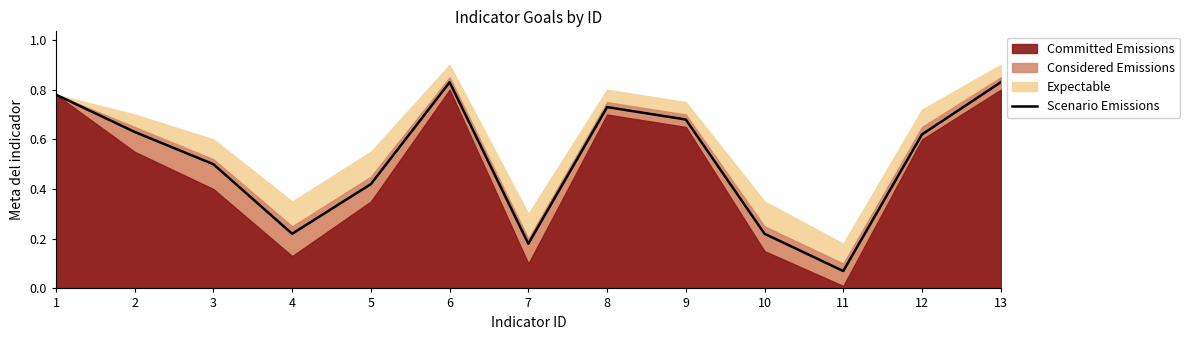

What is the value of the 6th point from the left?

0.8